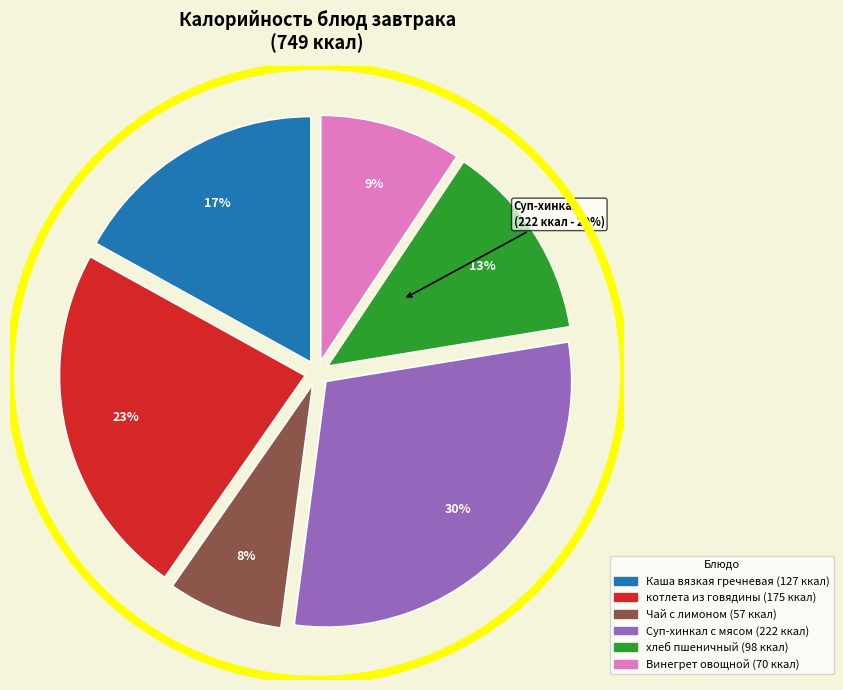

Is it true that Суп-хинкал с мясом is 40% of the pie?

False